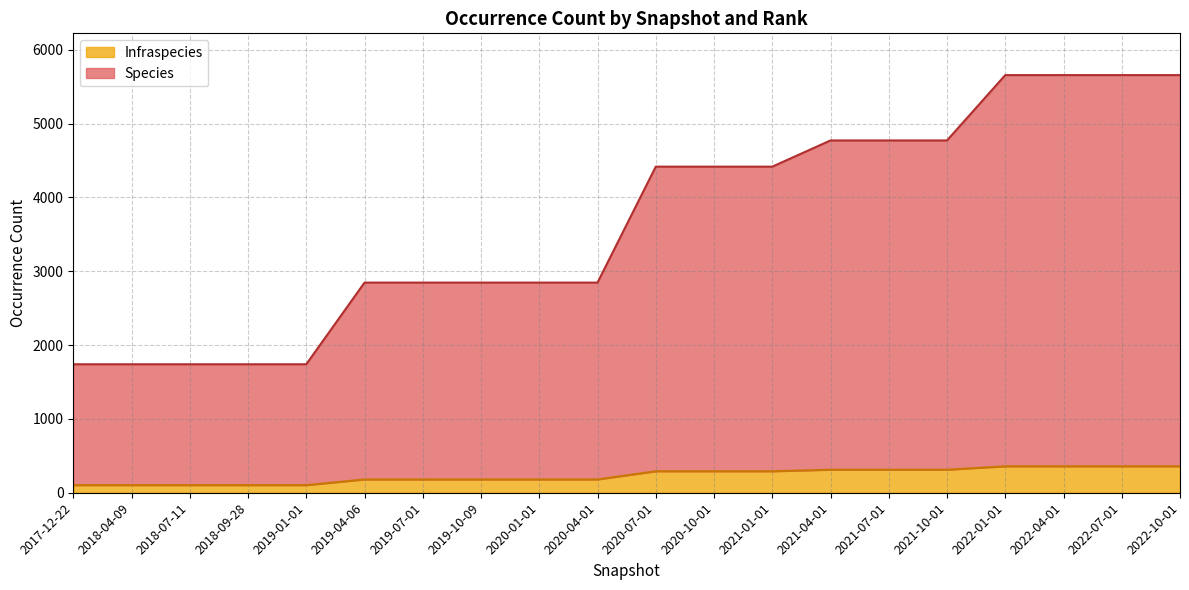

What is the minimum value shown in the chart?

103